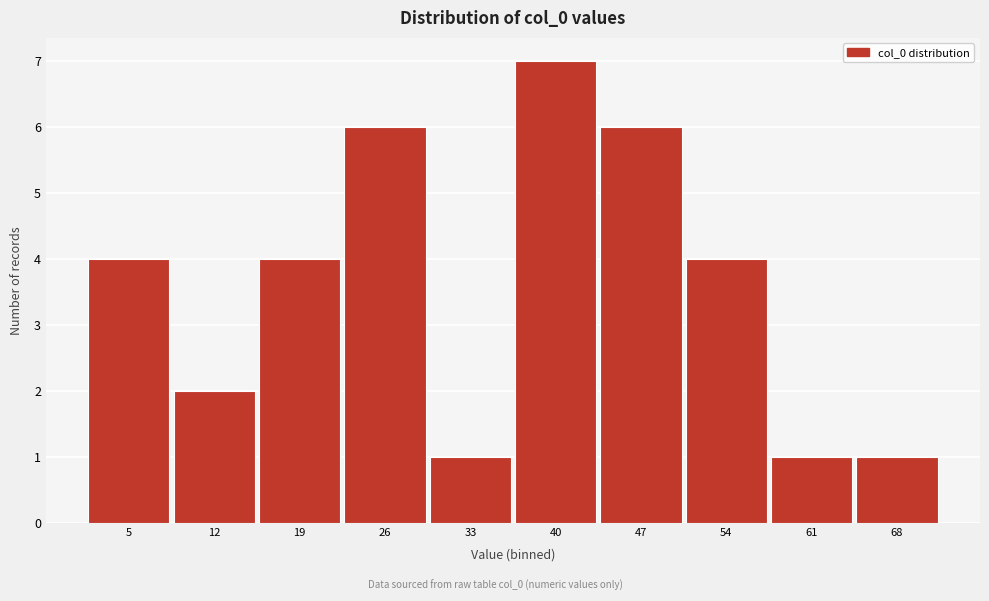

Reading left to right, what are all the values shown in this chart?

4	2	4	6	1	7	6	4	1	1